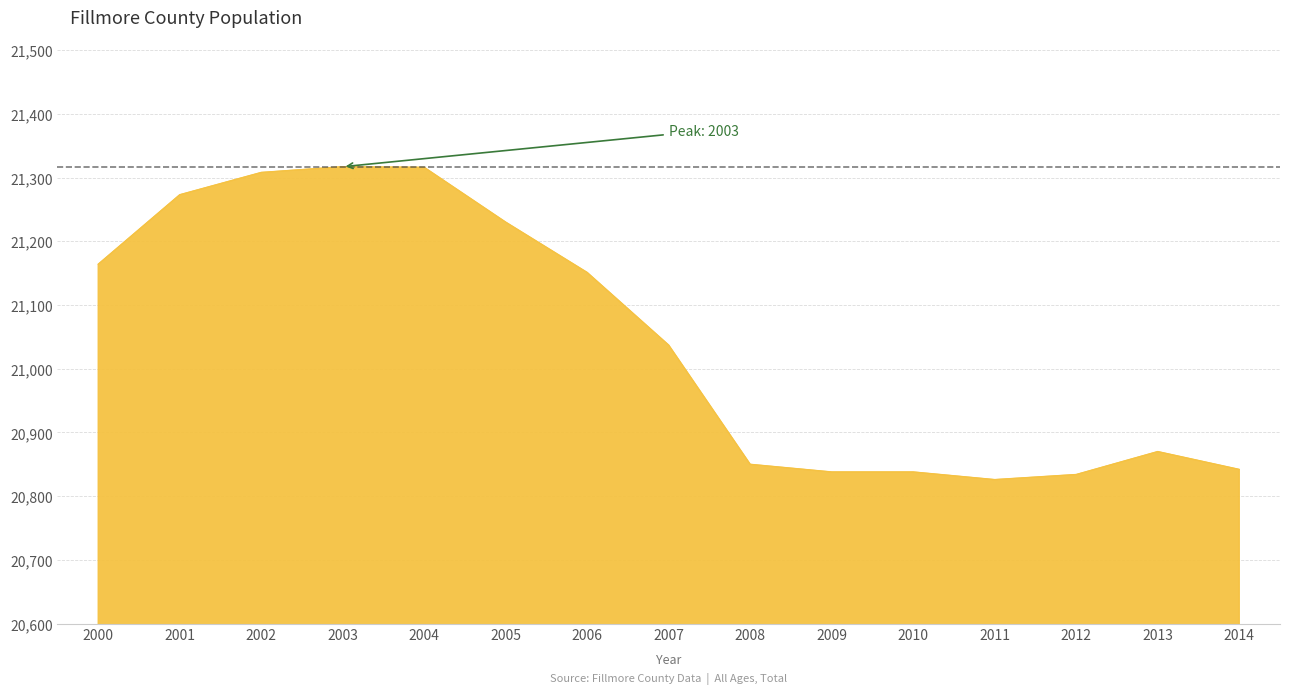

At which label is the value closest to 21071?

2007